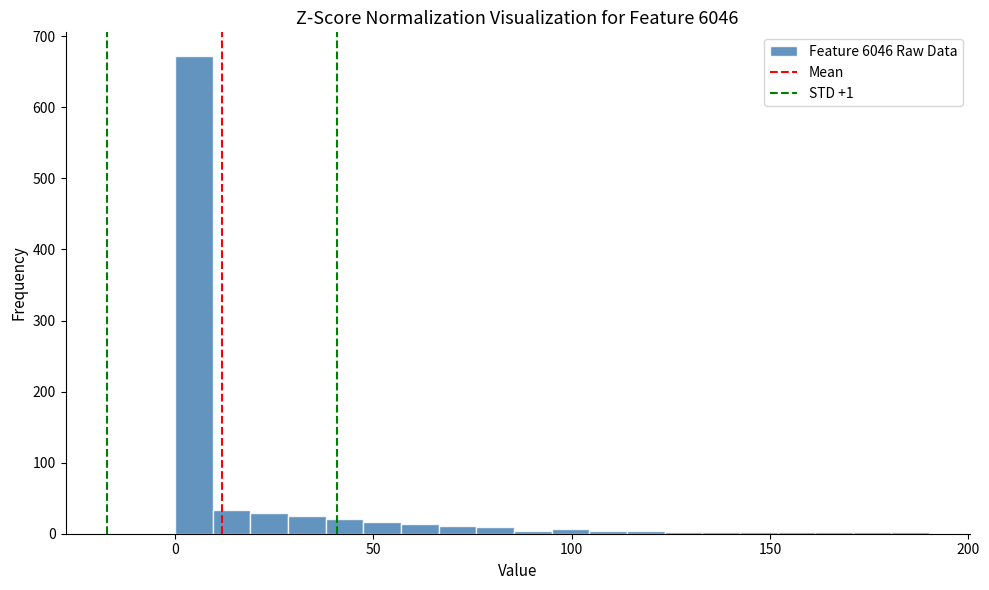

Around what value on the x-axis is the tallest bar? Give the approximate position of its centre, as read against the axis.

5